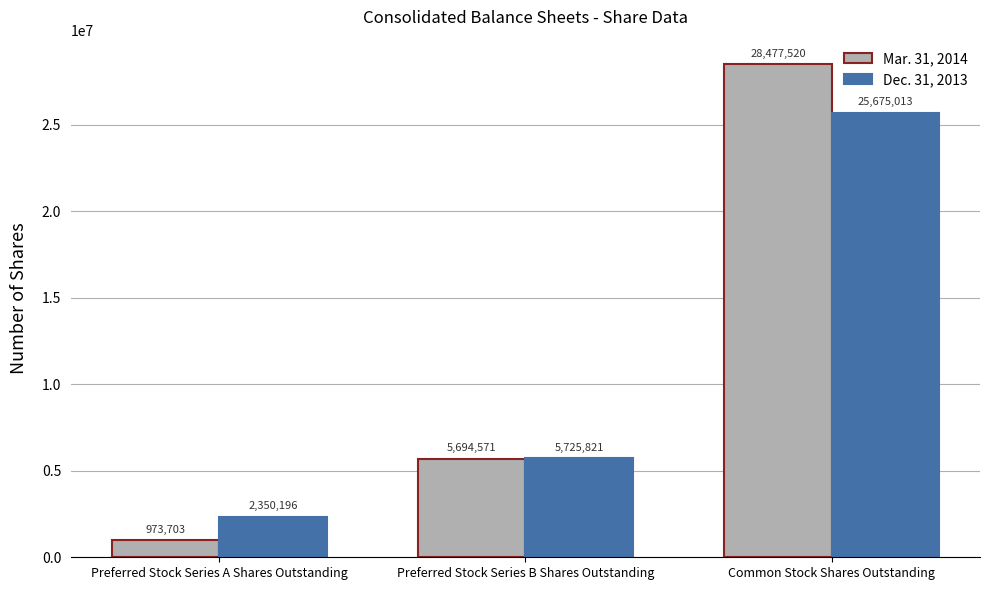

List the series in order of their overall mean, highest first.

Mar. 31, 2014, Dec. 31, 2013